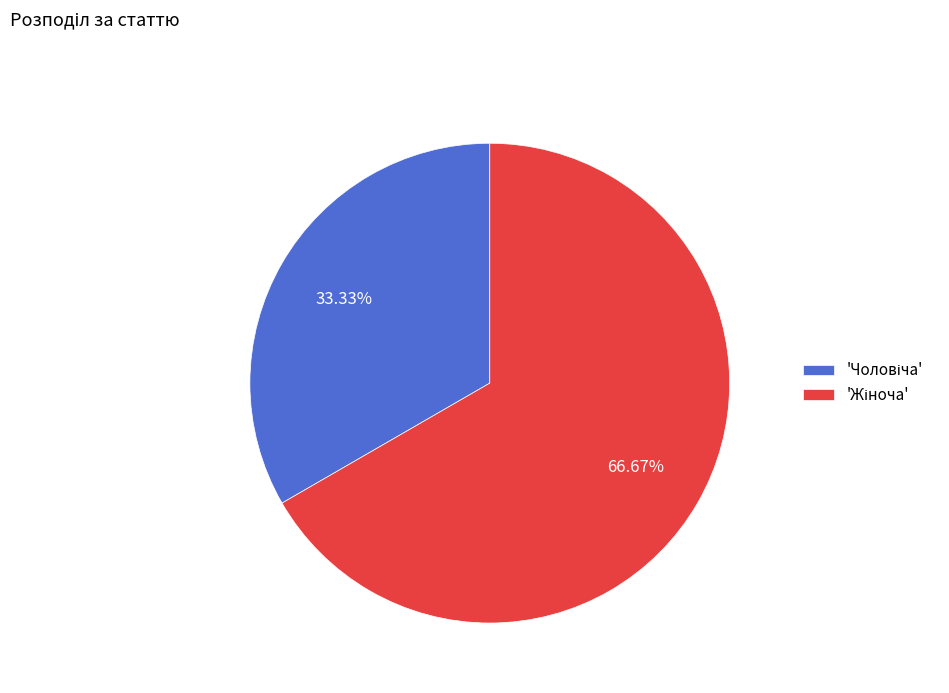

Is there any slice that represents more than half of the pie?

Yes